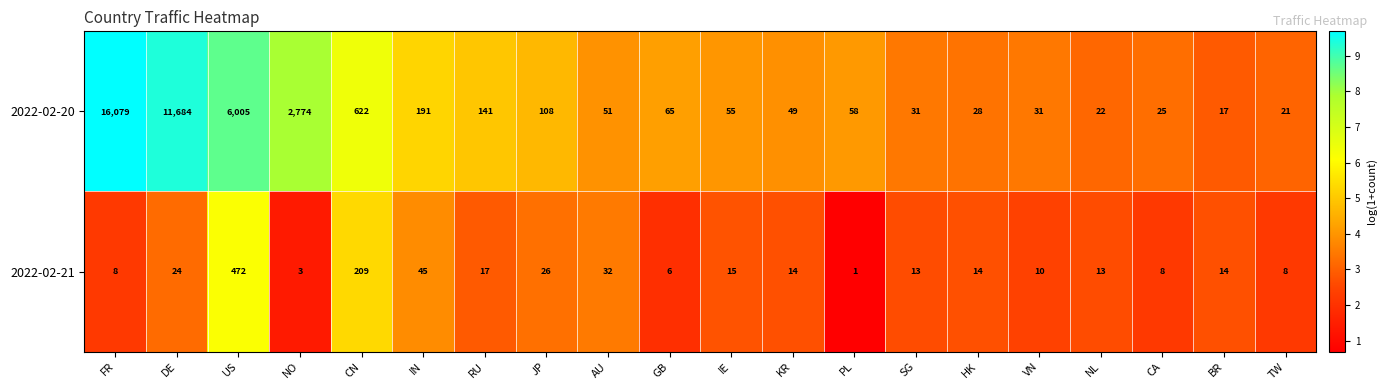

Is the value of 2022-02-21 at SG greater than the value of 2022-02-20 at SG?

No